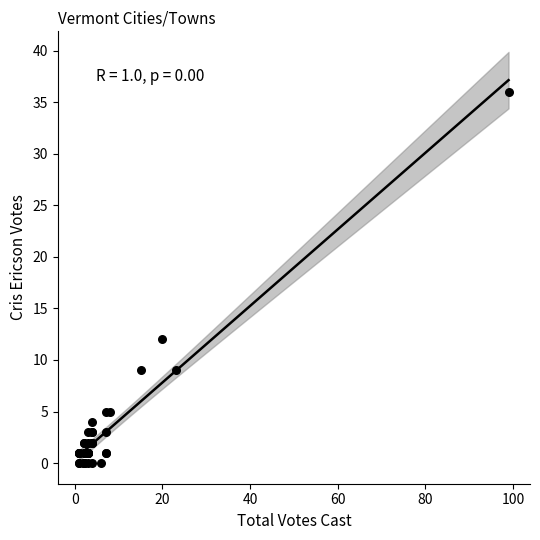

What Y value in the scatter plot is closest to 18?

12